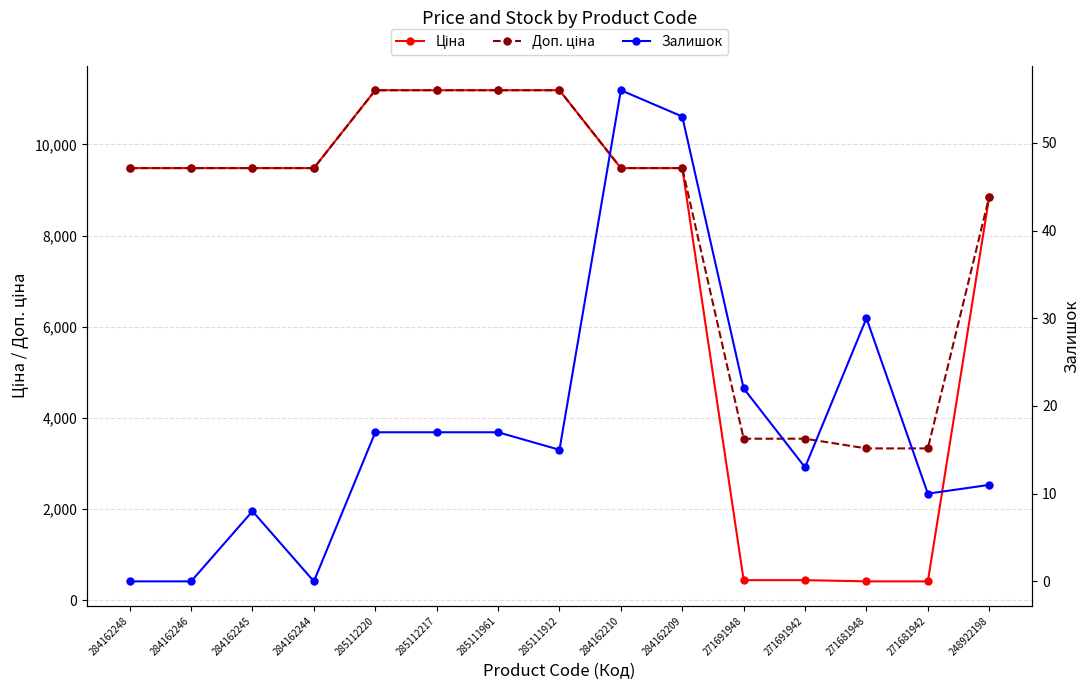

Reading left to right, transcribe all the data shown in this chart.

Ціна: 284162248=9480.1	284162246=9480.1	284162245=9480.1	284162244=9480.1	285112220=11188.2	285112217=11188.2	285111961=11188.2	285111912=11188.2	284162210=9480.1	284162209=9480.1	271691948=443.1	271691942=443.1	271681948=416.6	271681942=416.6	248922198=8856.7
Доп. ціна: 284162248=9480.1	284162246=9480.1	284162245=9480.1	284162244=9480.1	285112220=11188.2	285112217=11188.2	285111961=11188.2	285111912=11188.2	284162210=9480.1	284162209=9480.1	271691948=3545.0	271691942=3545.0	271681948=3332.5	271681942=3332.5	248922198=8856.7
Залишок: 284162248=0.0	284162246=0.0	284162245=8.0	284162244=0.0	285112220=17.0	285112217=17.0	285111961=17.0	285111912=15.0	284162210=56.0	284162209=53.0	271691948=22.0	271691942=13.0	271681948=30.0	271681942=10.0	248922198=11.0